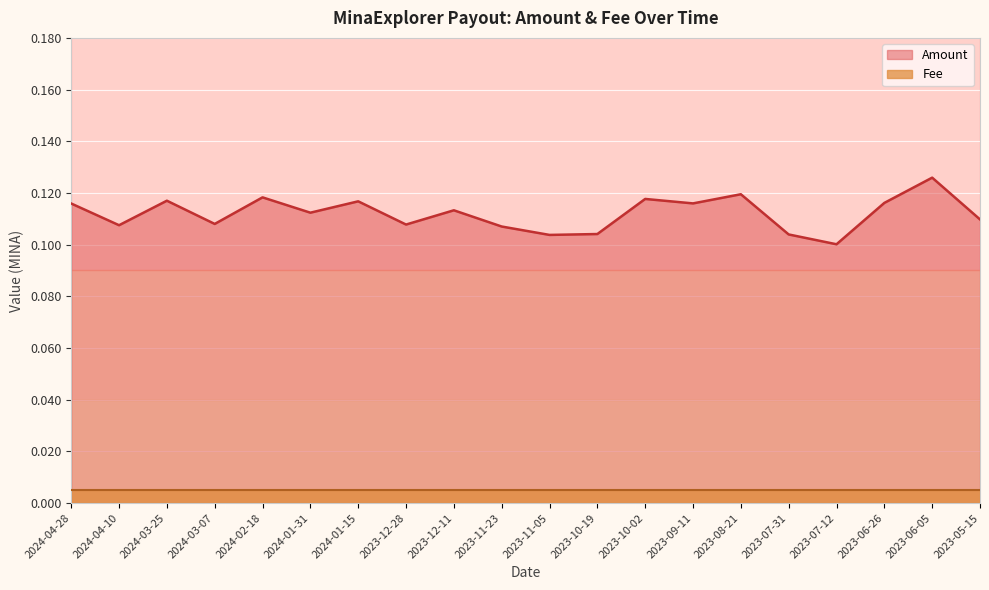

How many interior local peaks (higher than both neighbors) does the data have?

7